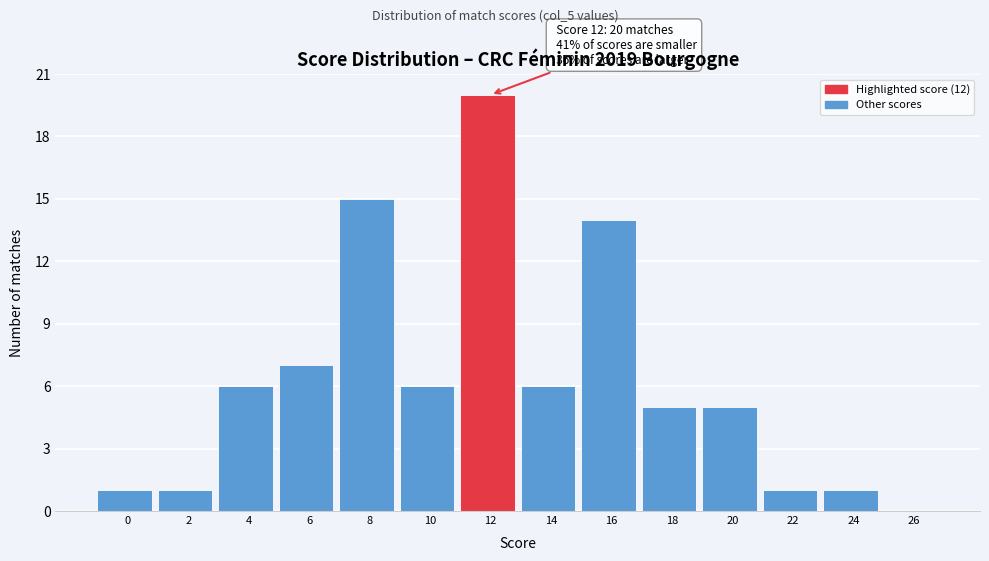

Reading left to right, extract all data points from this chart.

0=1	2=1	4=6	6=7	8=15	10=6	12=20	14=6	16=14	18=5	20=5	22=1	24=1	26=0